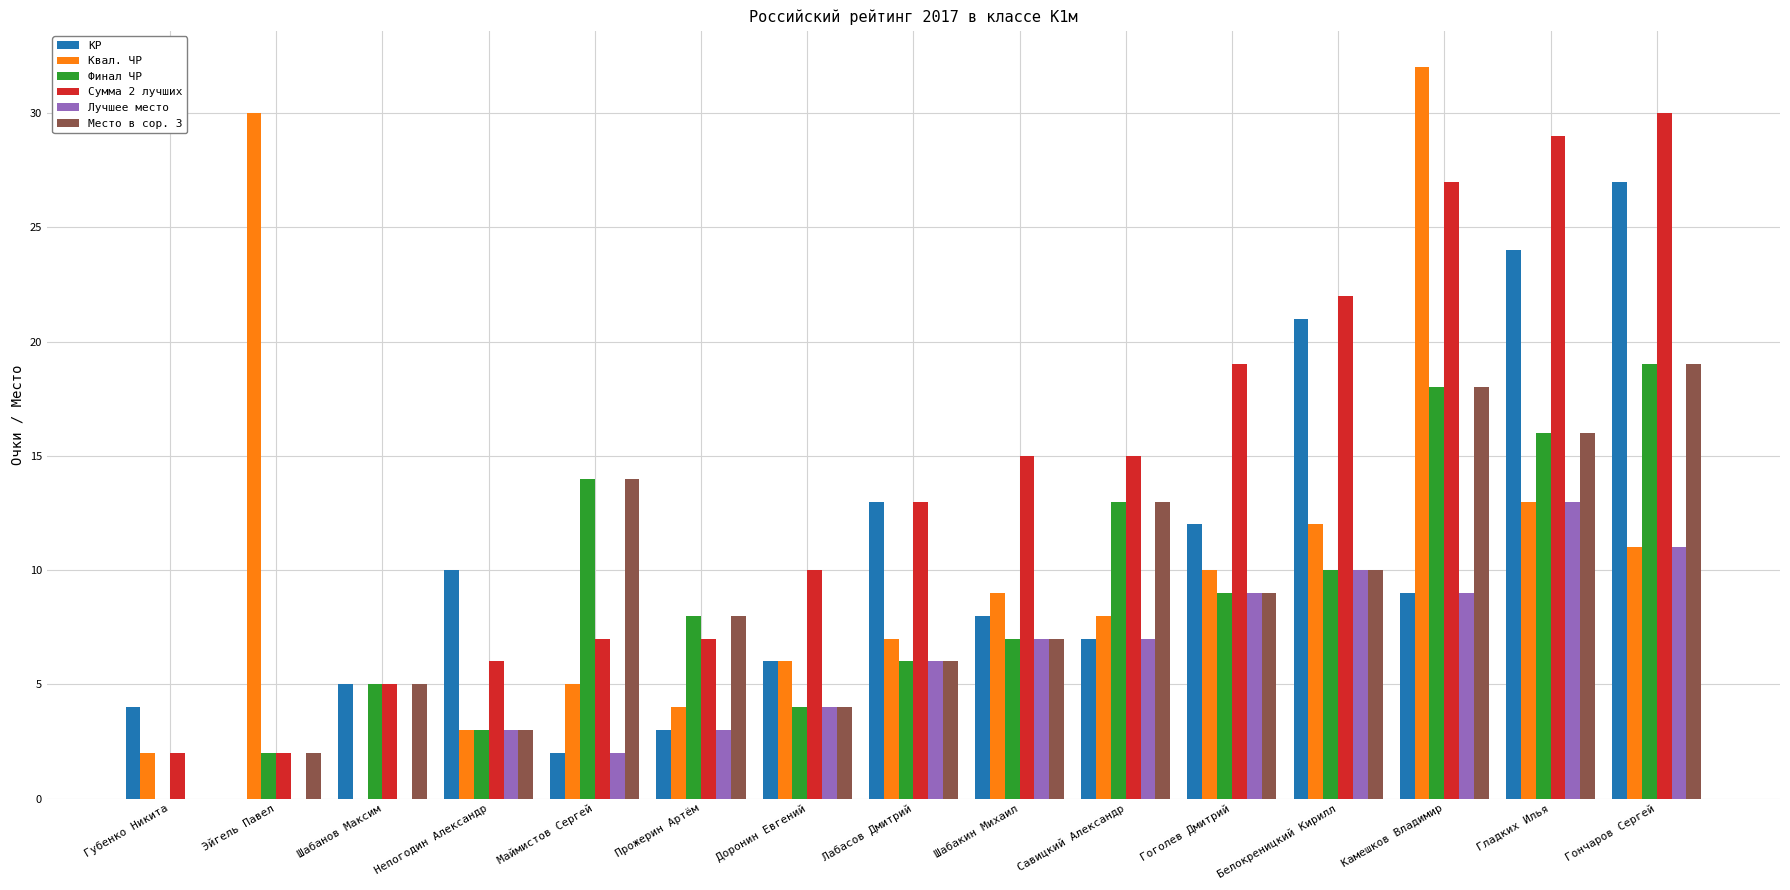

How many series are shown in this chart?

6